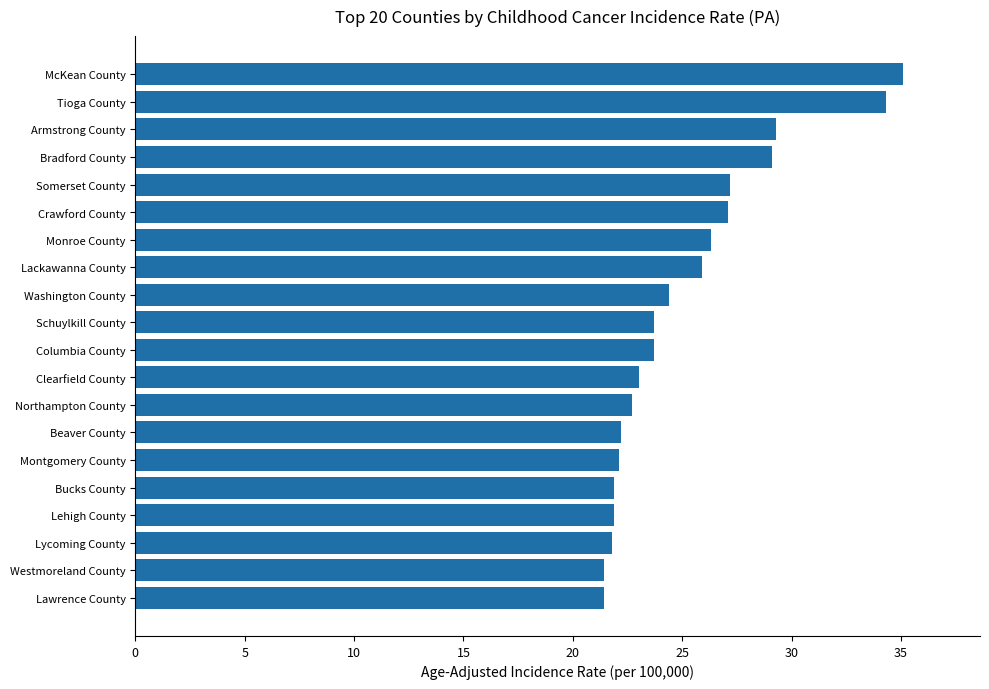

What is the average value?

25.2